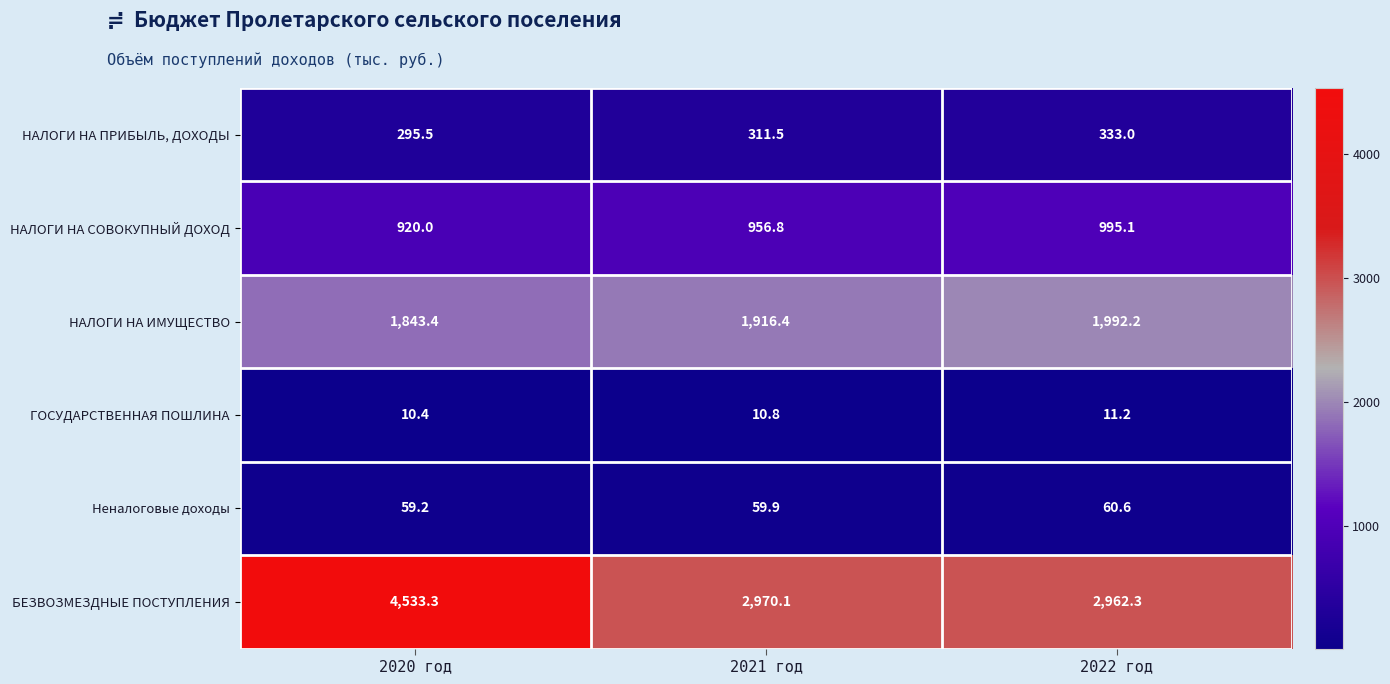

Is it true that НАЛОГИ НА ИМУЩЕСТВО equals 1916.4 at 2021 год?

True